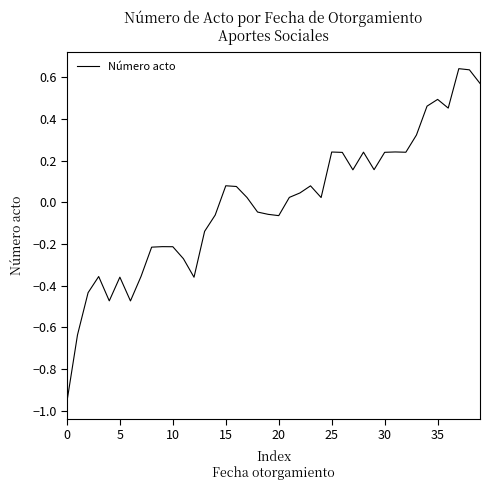

Is this an area chart (filled region under the line)?

No